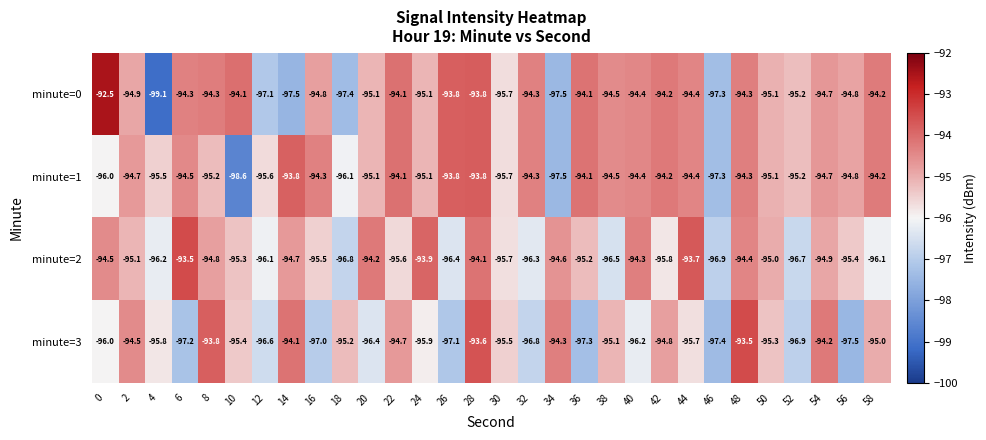

List the labels in order of minute=3 value, smallest first.

56, 46, 36, 6, 26, 16, 52, 32, 12, 20, 40, 0, 24, 4, 44, 30, 10, 50, 18, 38, 58, 42, 22, 2, 34, 54, 14, 8, 28, 48